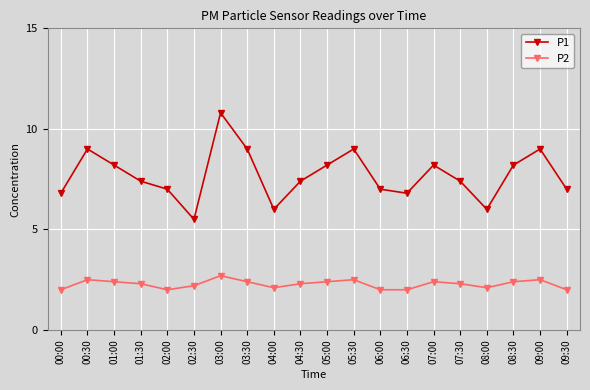

True or false: P1 and P2 intersect in this chart.

False